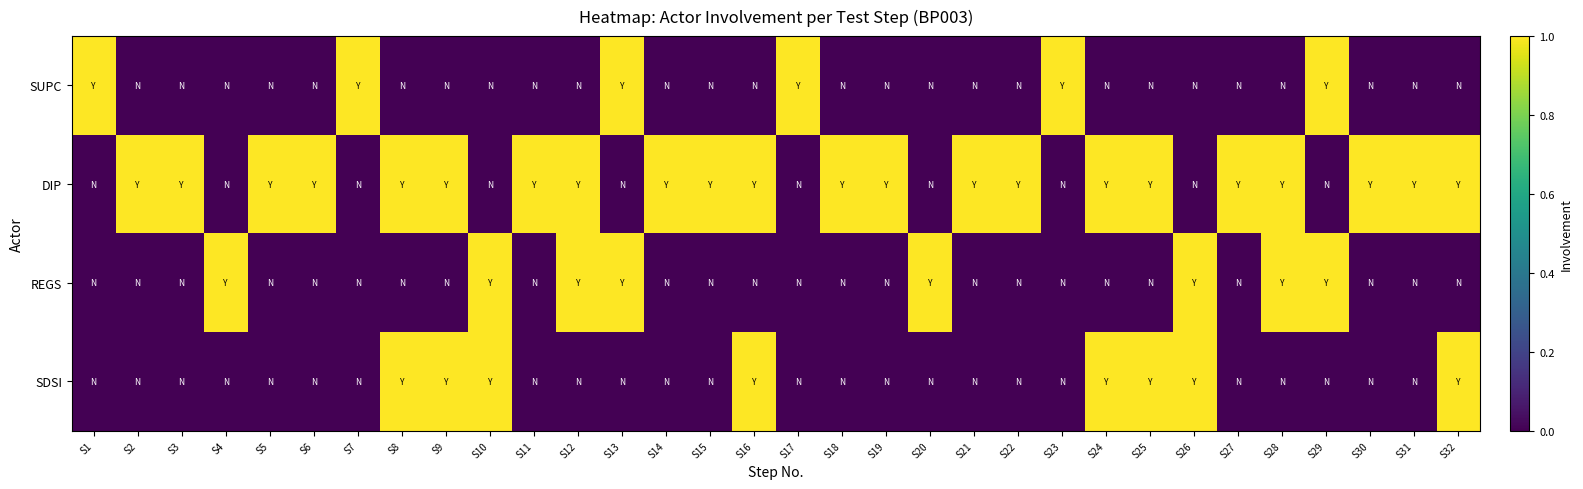

Reading left to right, transcribe all the data shown in this chart.

SUPC: S1=1	S2=0	S3=0	S4=0	S5=0	S6=0	S7=1	S8=0	S9=0	S10=0	S11=0	S12=0	S13=1	S14=0	S15=0	S16=0	S17=1	S18=0	S19=0	S20=0	S21=0	S22=0	S23=1	S24=0	S25=0	S26=0	S27=0	S28=0	S29=1	S30=0	S31=0	S32=0
DIP: S1=0	S2=1	S3=1	S4=0	S5=1	S6=1	S7=0	S8=1	S9=1	S10=0	S11=1	S12=1	S13=0	S14=1	S15=1	S16=1	S17=0	S18=1	S19=1	S20=0	S21=1	S22=1	S23=0	S24=1	S25=1	S26=0	S27=1	S28=1	S29=0	S30=1	S31=1	S32=1
REGS: S1=0	S2=0	S3=0	S4=1	S5=0	S6=0	S7=0	S8=0	S9=0	S10=1	S11=0	S12=1	S13=1	S14=0	S15=0	S16=0	S17=0	S18=0	S19=0	S20=1	S21=0	S22=0	S23=0	S24=0	S25=0	S26=1	S27=0	S28=1	S29=1	S30=0	S31=0	S32=0
SDSI: S1=0	S2=0	S3=0	S4=0	S5=0	S6=0	S7=0	S8=1	S9=1	S10=1	S11=0	S12=0	S13=0	S14=0	S15=0	S16=1	S17=0	S18=0	S19=0	S20=0	S21=0	S22=0	S23=0	S24=1	S25=1	S26=1	S27=0	S28=0	S29=0	S30=0	S31=0	S32=1